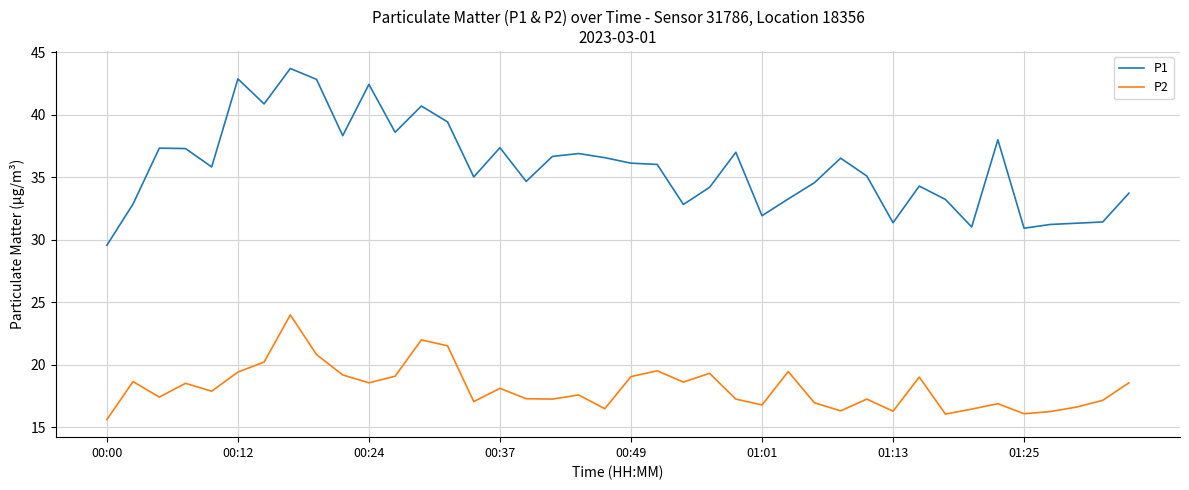

List the series in order of their peak value, highest first.

P1, P2